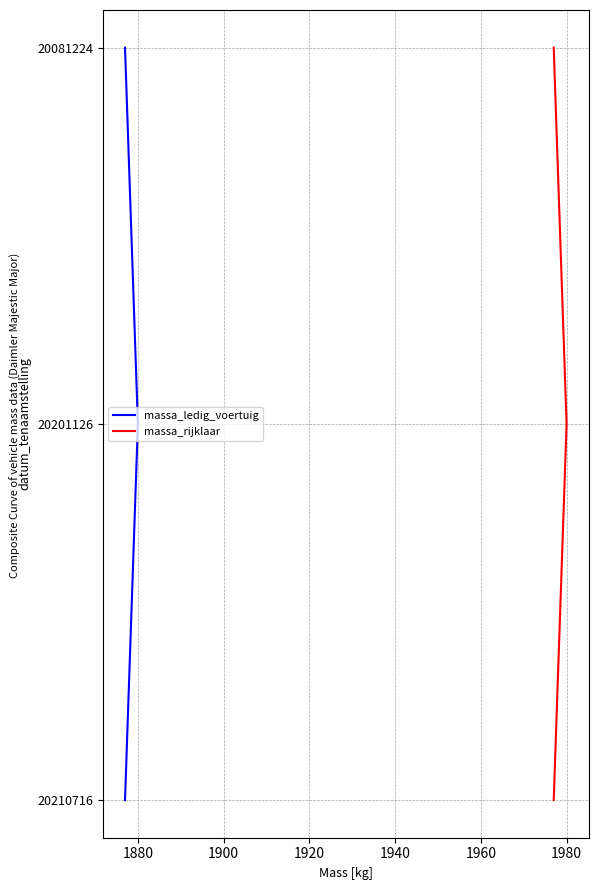

What is the difference between the maximum and minimum values in the massa_rijklaar series?

2